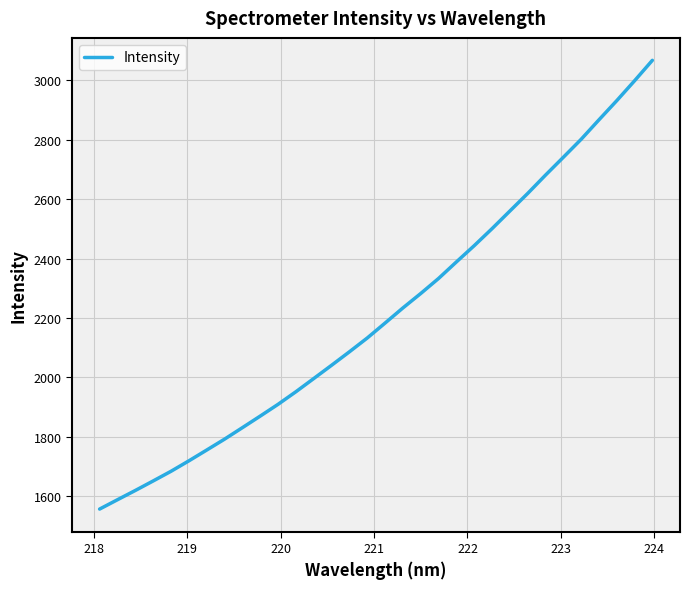

What is the difference between the maximum and minimum values?

1510.4